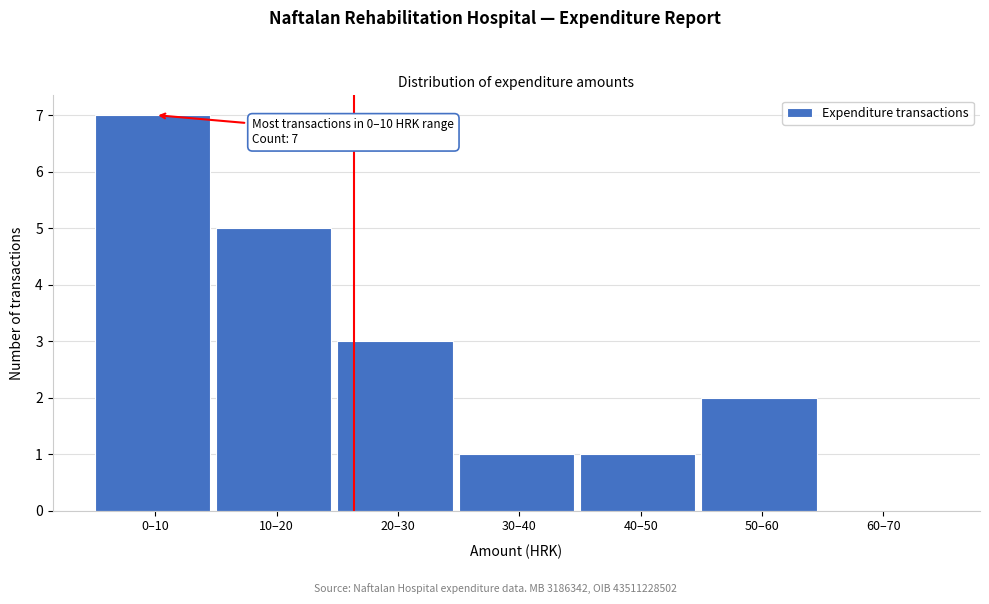

Reading left to right, transcribe all the data shown in this chart.

0–10=7	10–20=5	20–30=3	30–40=1	40–50=1	50–60=2	60–70=0